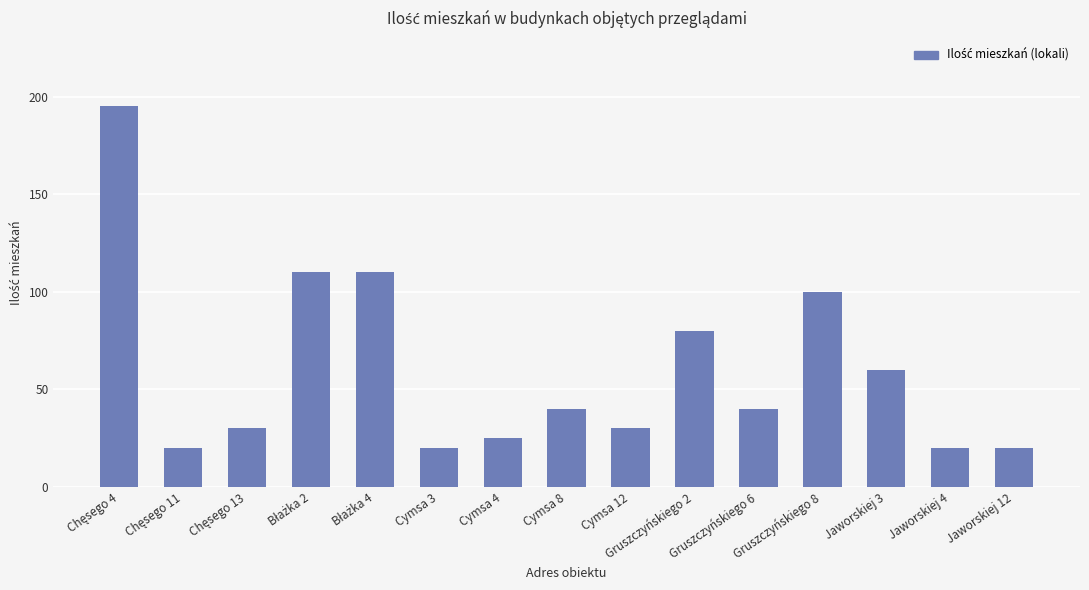

What is the change in value from Cymsa 4 to Gruszczyńskiego 2?

+55